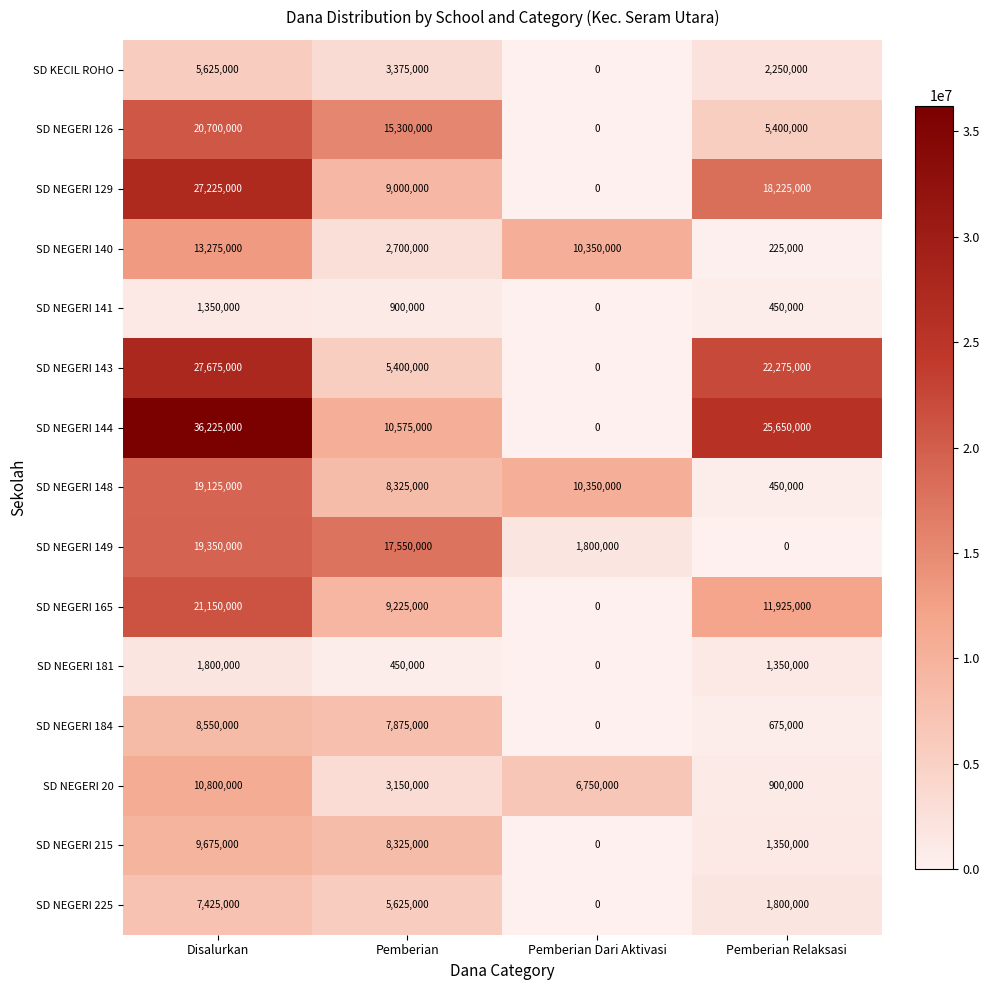

Where does the SD NEGERI 215 series first go above 8325000?

Disalurkan